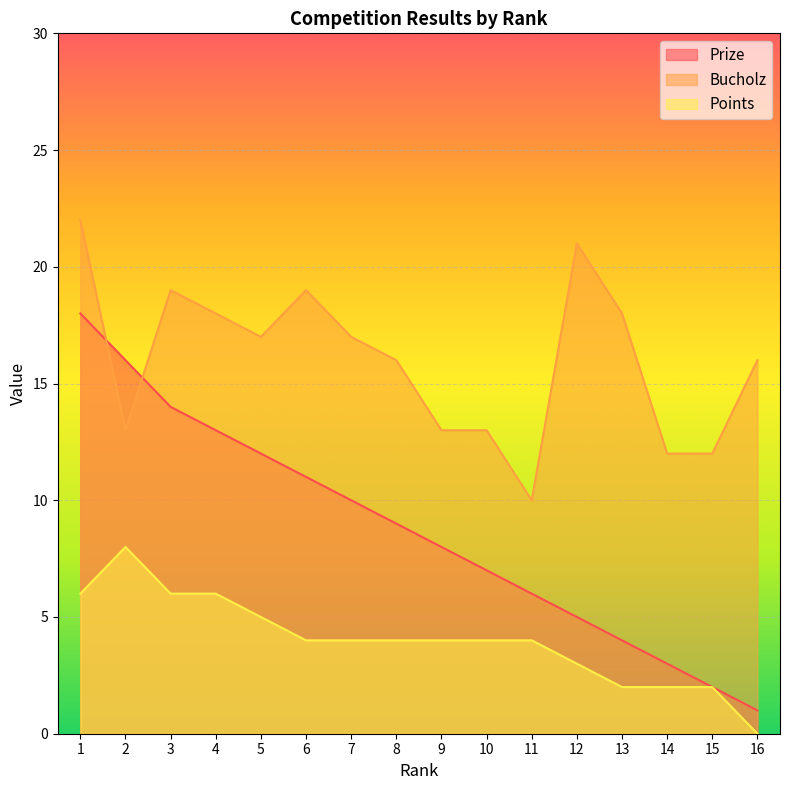

Where do Bucholz and Prize first cross each other?

1 and 2